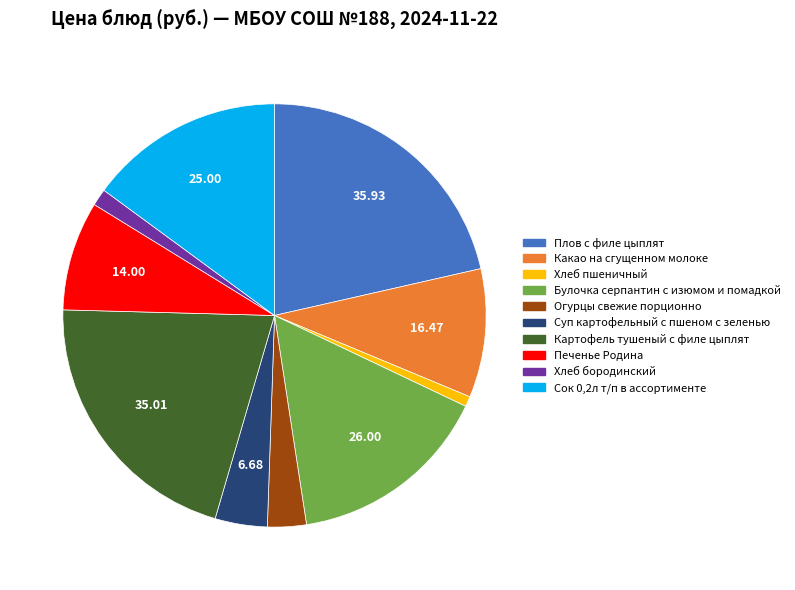

Is there any slice that represents more than half of the pie?

No